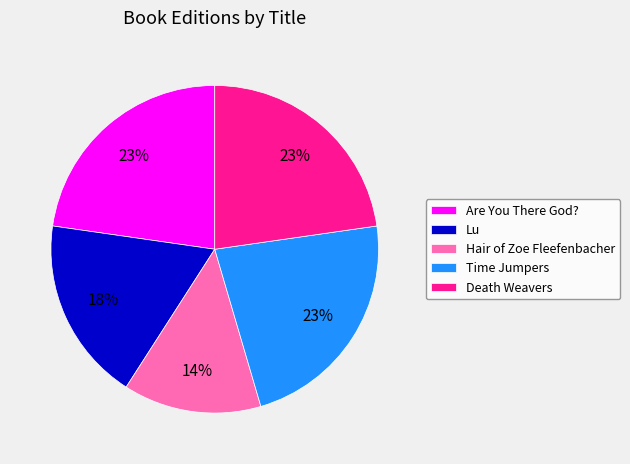

Does any single category account for the majority?

No